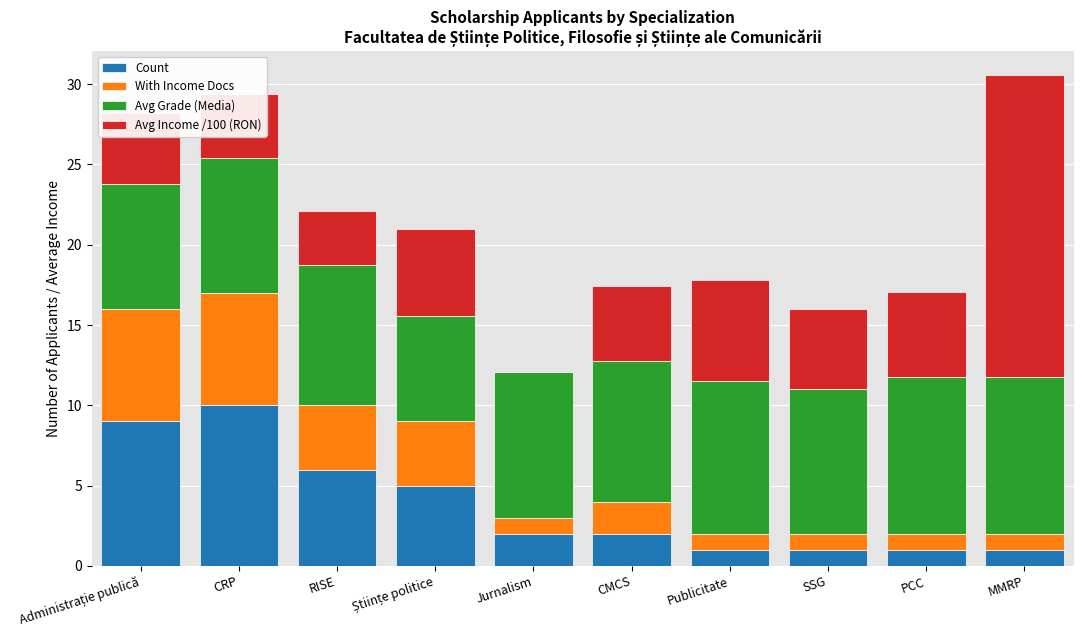

At which category is the sum across all series the highest?

MMRP